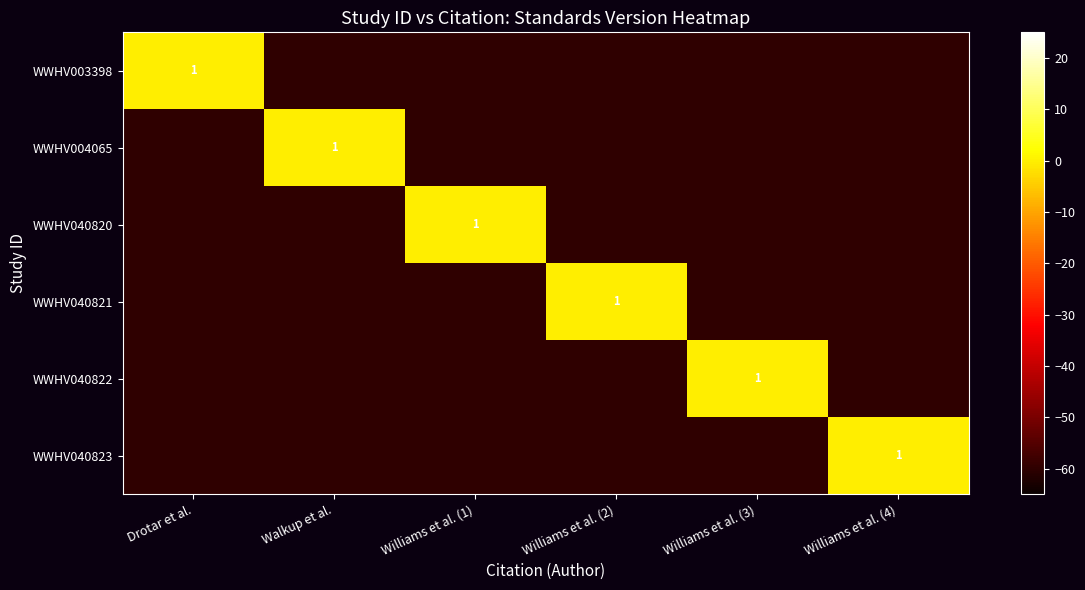

The WWHV040822 series shows 2 at Williams et al. (3). True or false?

False